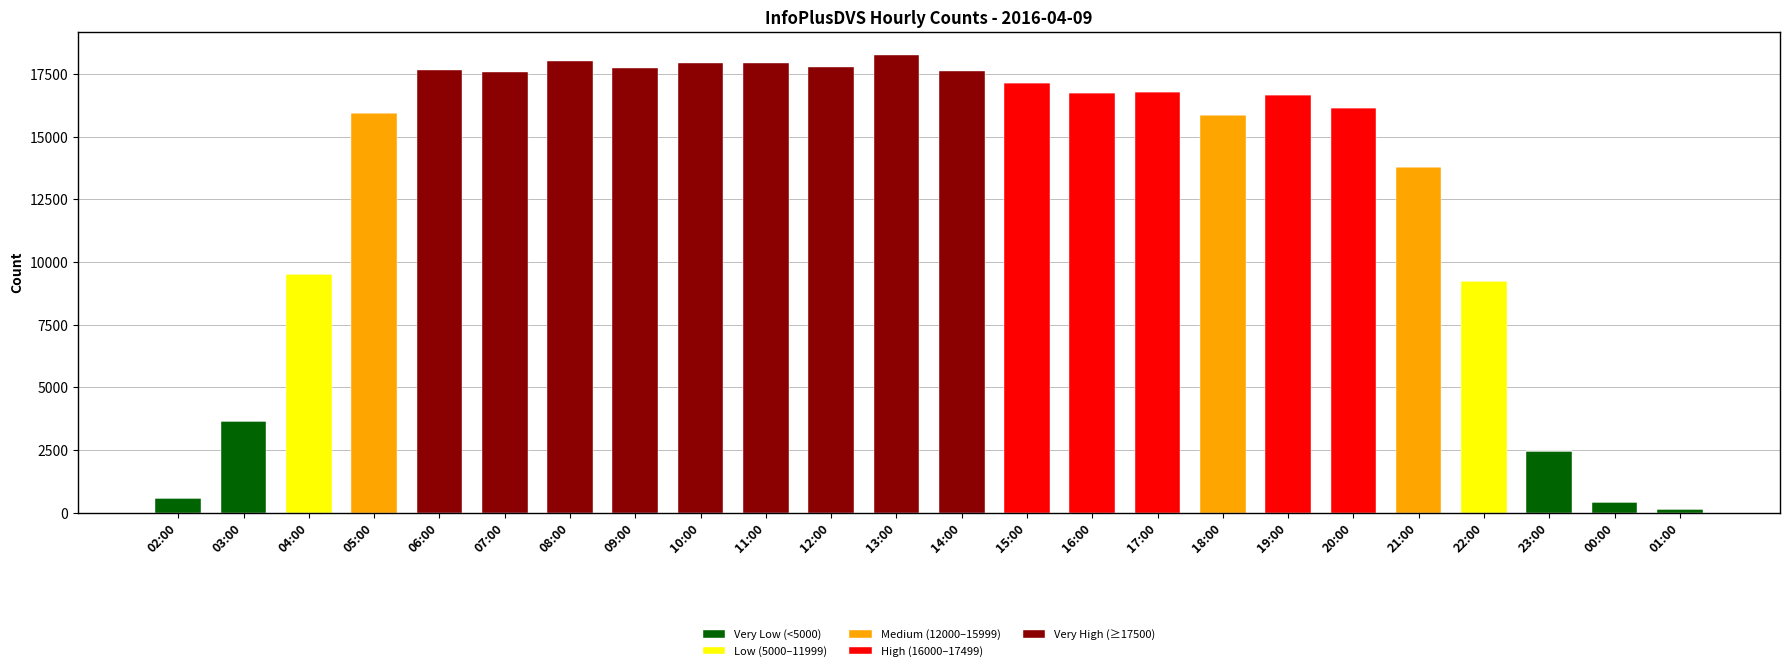

How many values in the Very Low (<5000) series exceed 0?

5